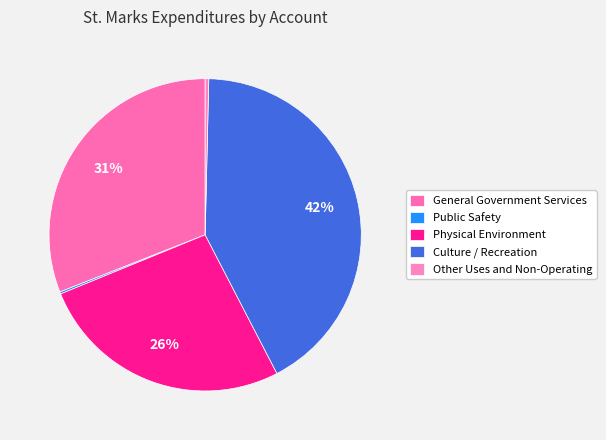

Which has a higher value, Culture / Recreation or Public Safety?

Culture / Recreation